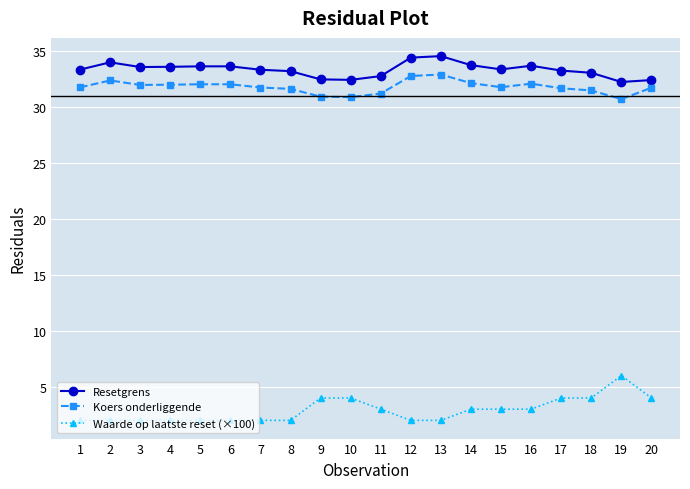

Rank the series at 3 from lowest to highest value.

Waarde op laatste reset (×100), Koers onderliggende, Resetgrens